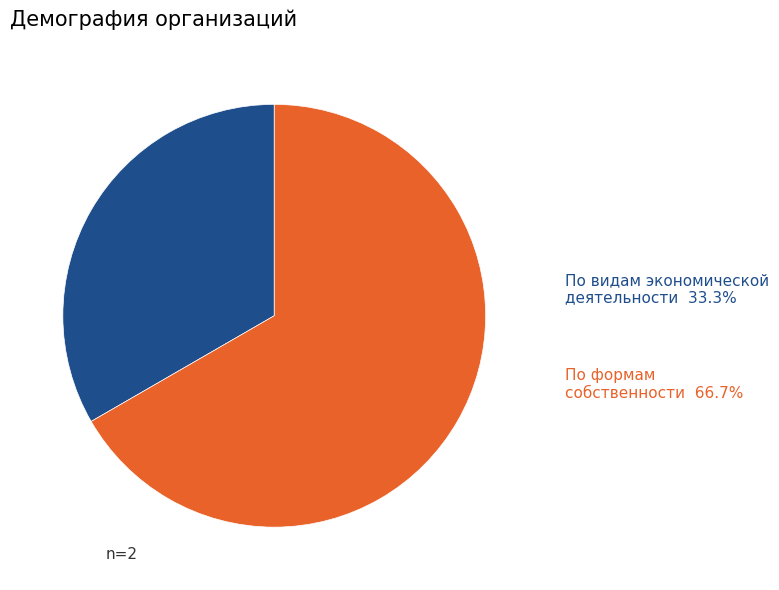

Rank the categories by value from highest to lowest.

По формам собственности, По видам экономической деятельности